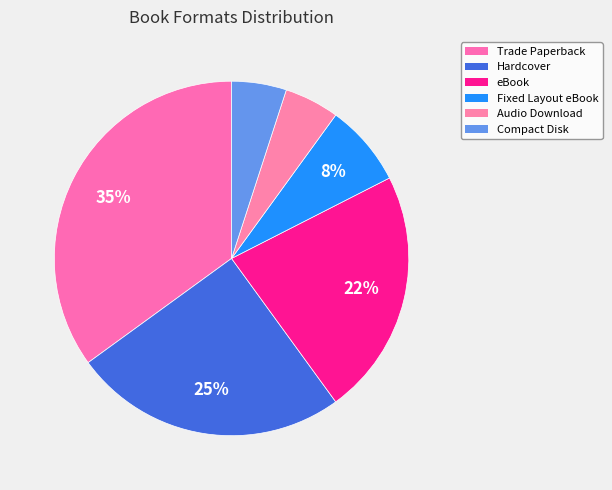

Count the number of slices in the pie.

6